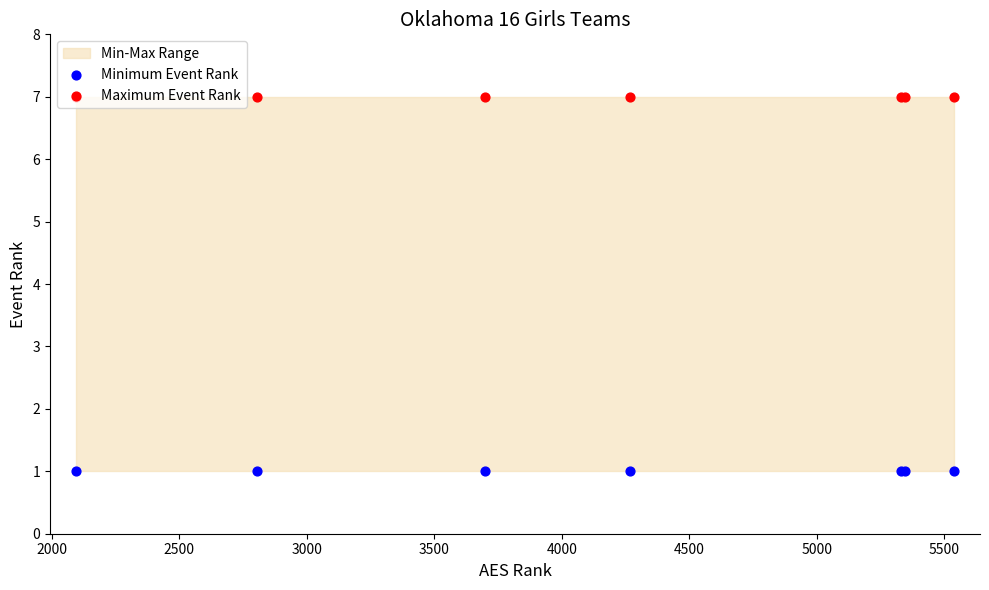

Which series has the widest spread of Y values?

Minimum Event Rank